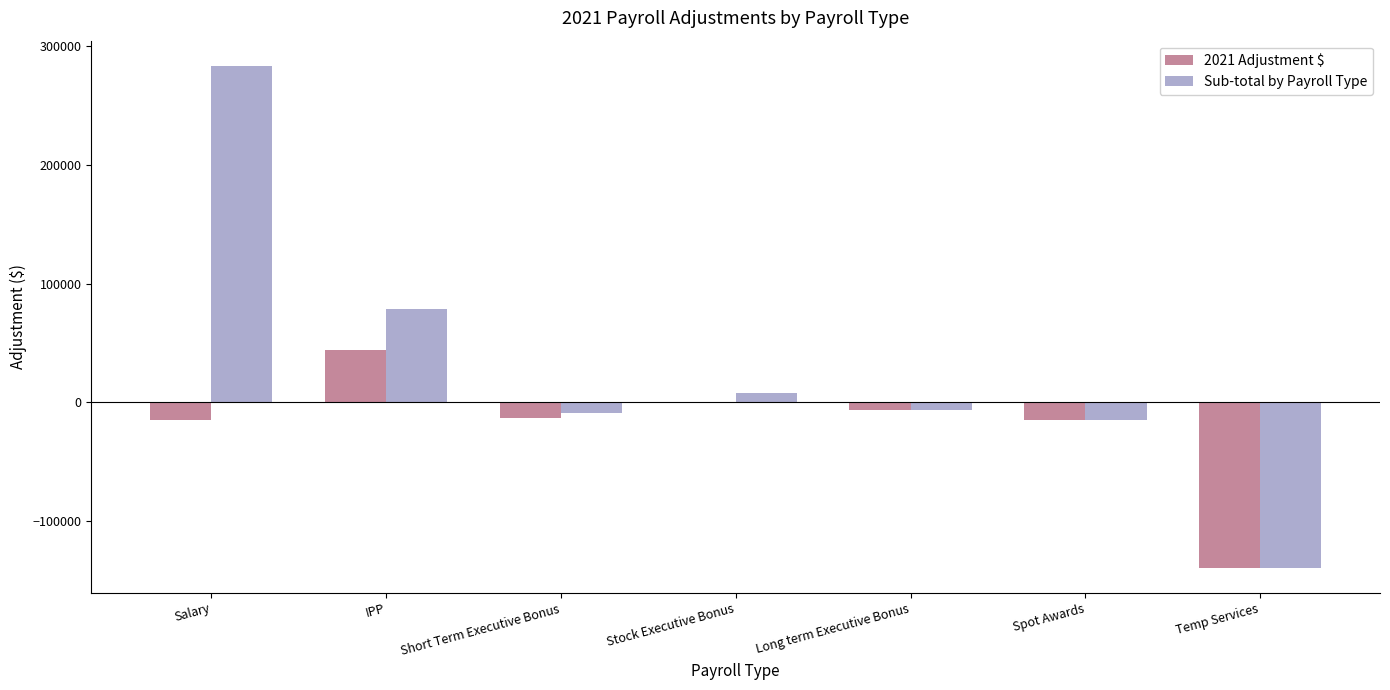

What is the sum of the Sub-total by Payroll Type values at Spot Awards and Temp Services?

-153948.0